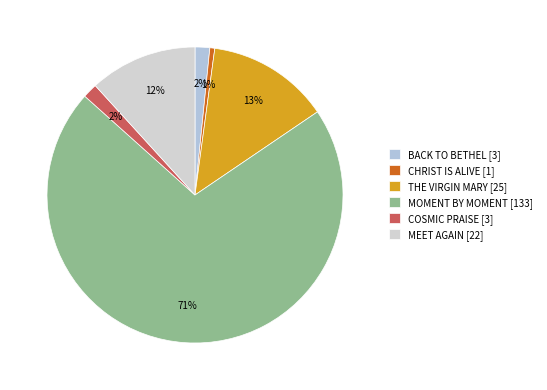

Which slice is the smallest?

CHRIST IS ALIVE